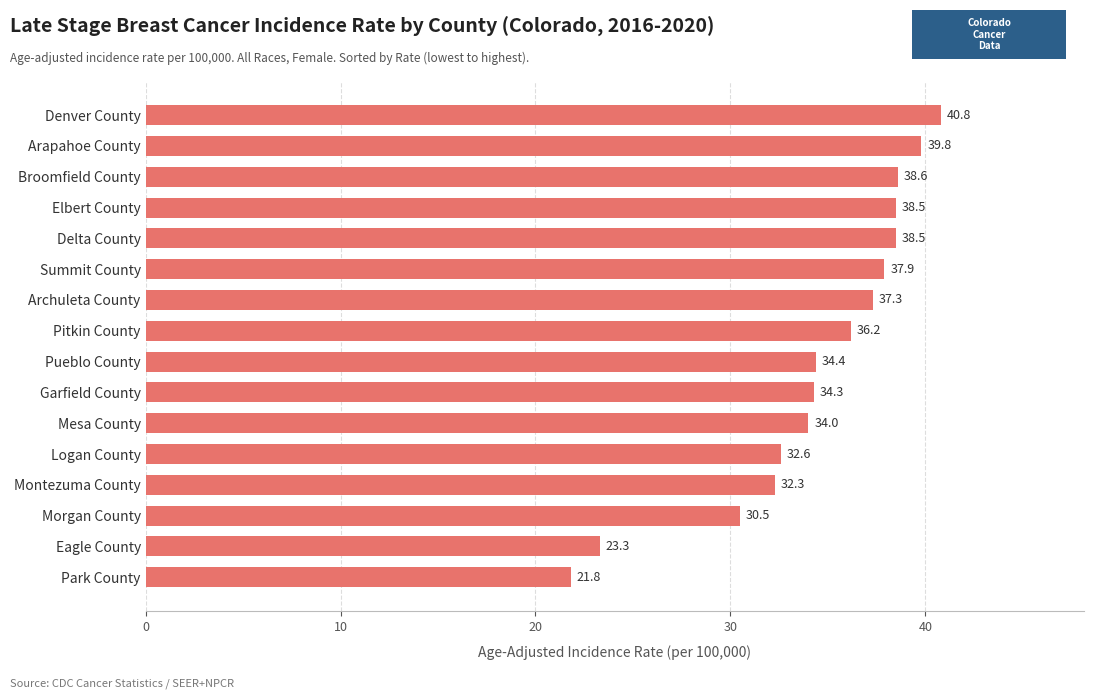

What is the average value?

34.4